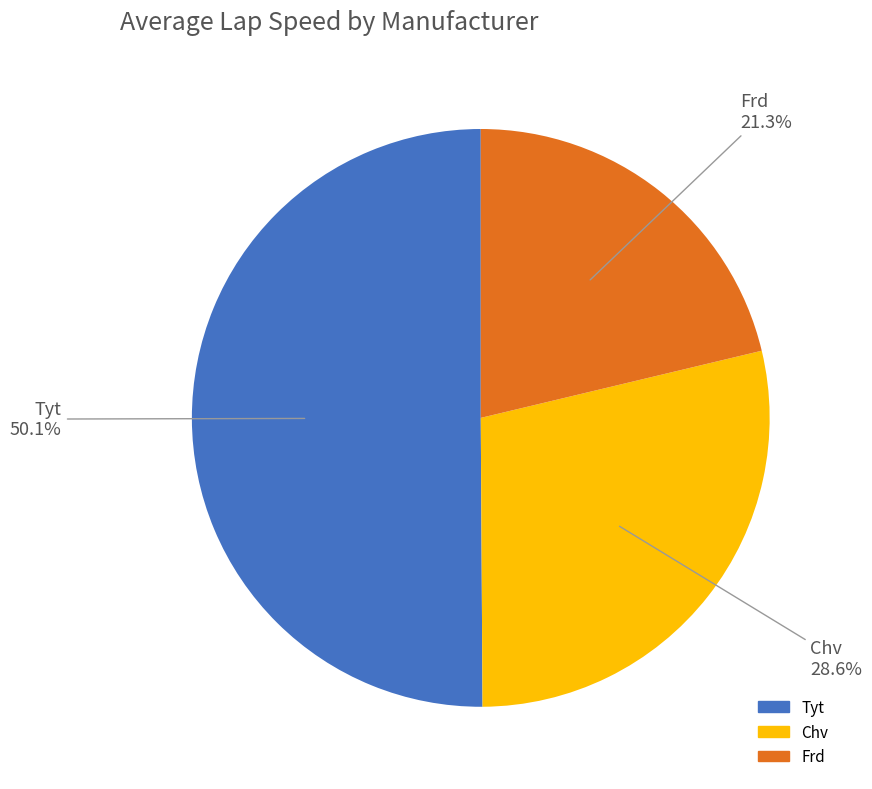

Do Frd and Tyt together represent more than half of the pie?

Yes